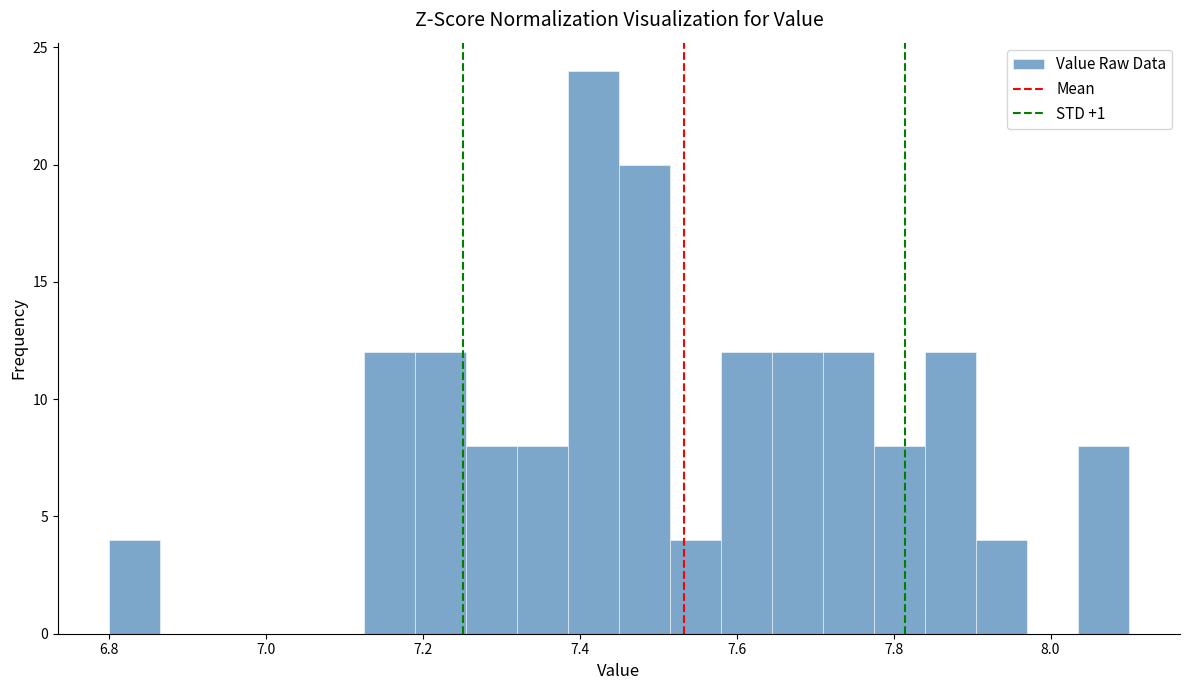

Around what value on the x-axis is the tallest bar? Give the approximate position of its centre, as read against the axis.

7.42